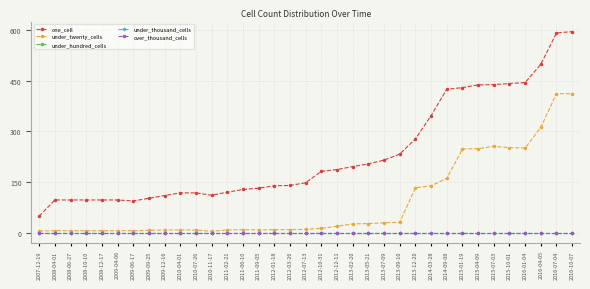

Is this an area chart (filled region under the line)?

No